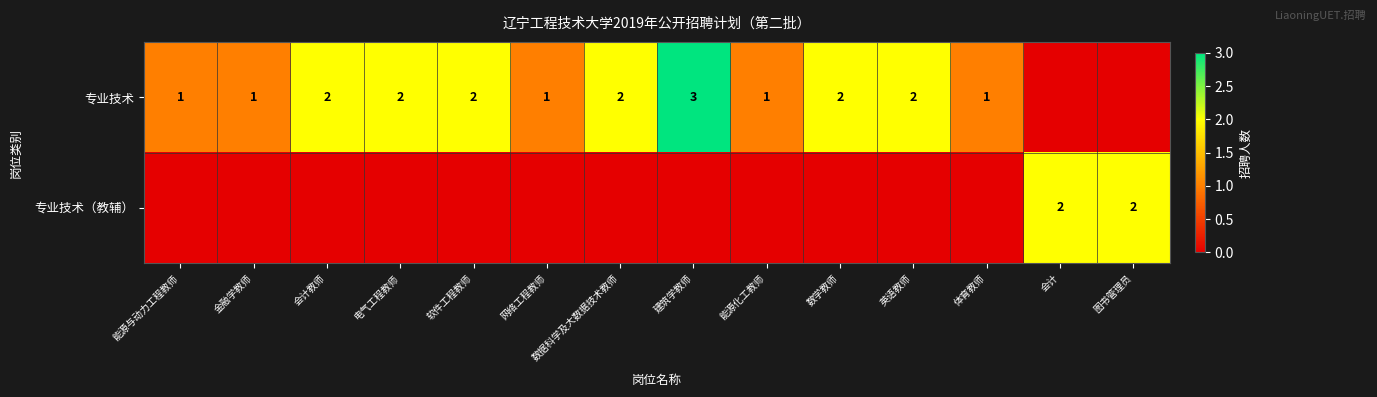

Count the number of categories in the chart.

14